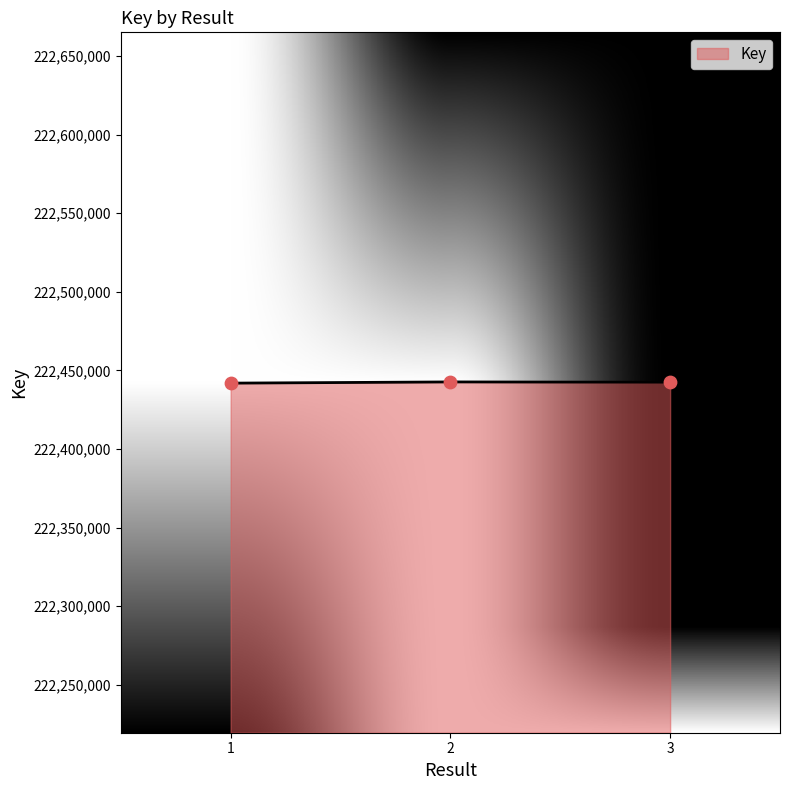

What is the change in value from 1 to 3?

+579